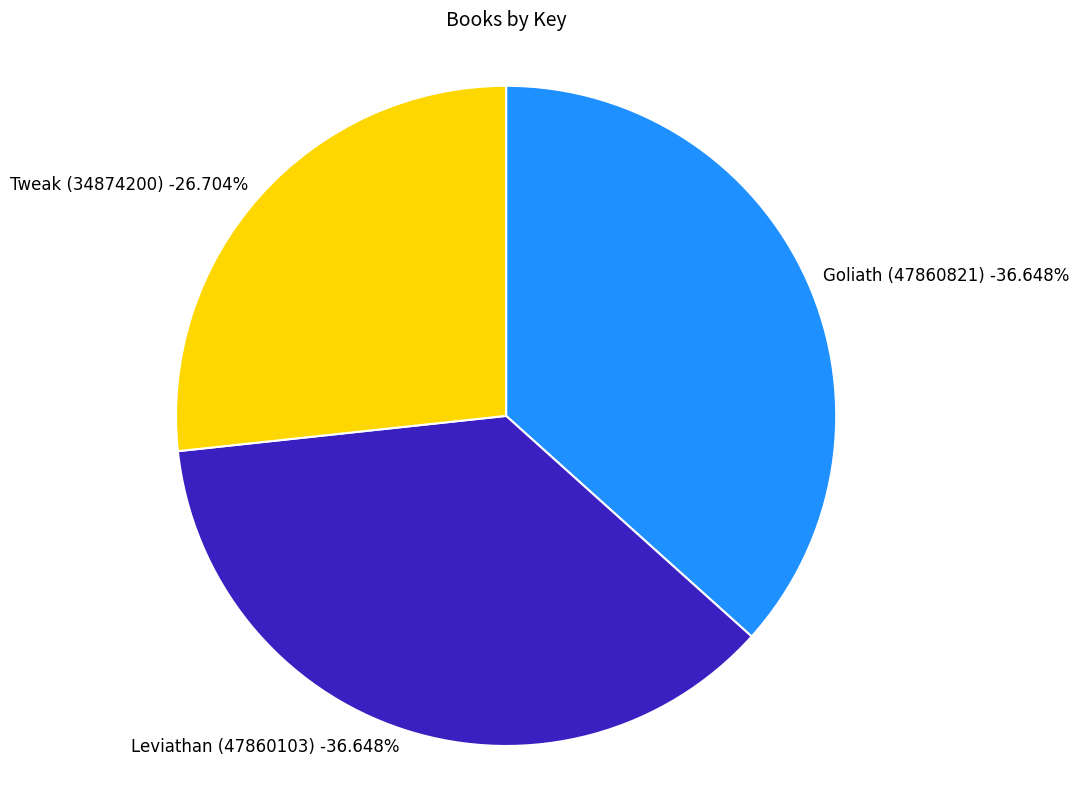

Between Tweak (34874200) and Leviathan (47860103), which is larger?

Leviathan (47860103)